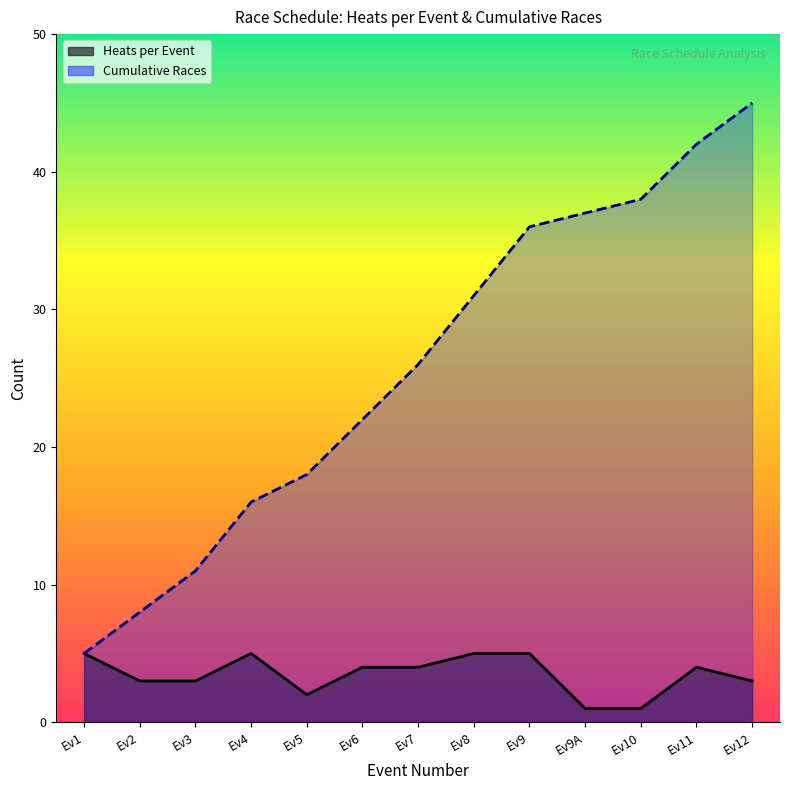

What is the difference between the second highest and minimum values in the Heats per Event series?

4